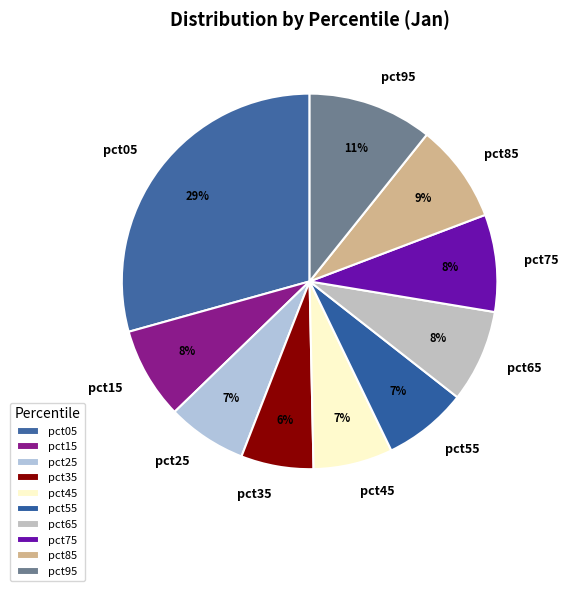

What percentage is the pct15 slice, to the nearest percent?

8%